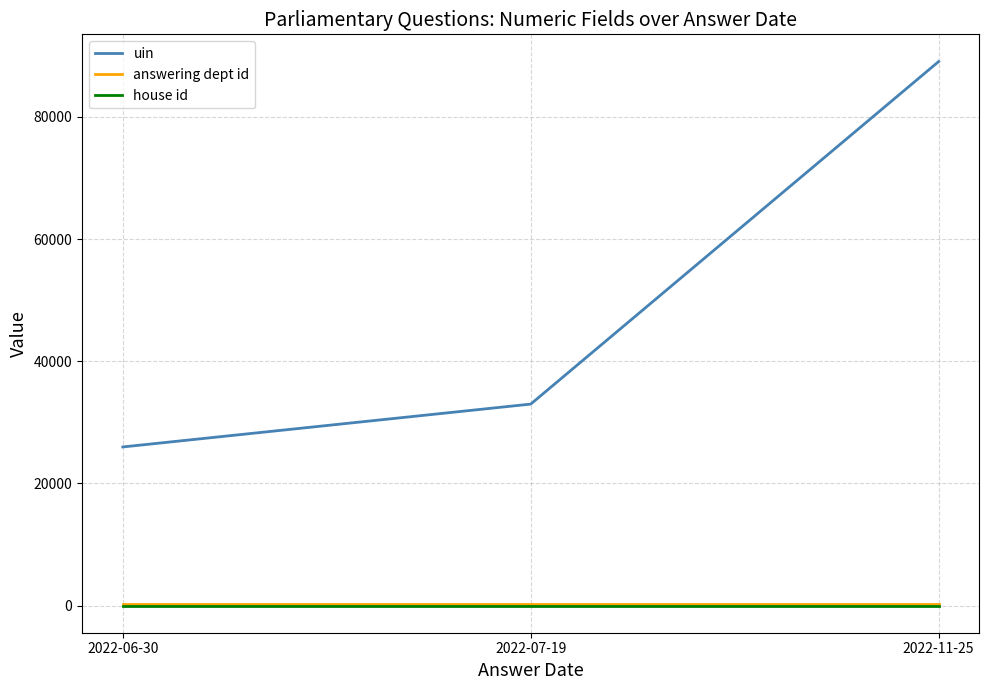

Which category has the lowest value in the uin series?

2022-06-30